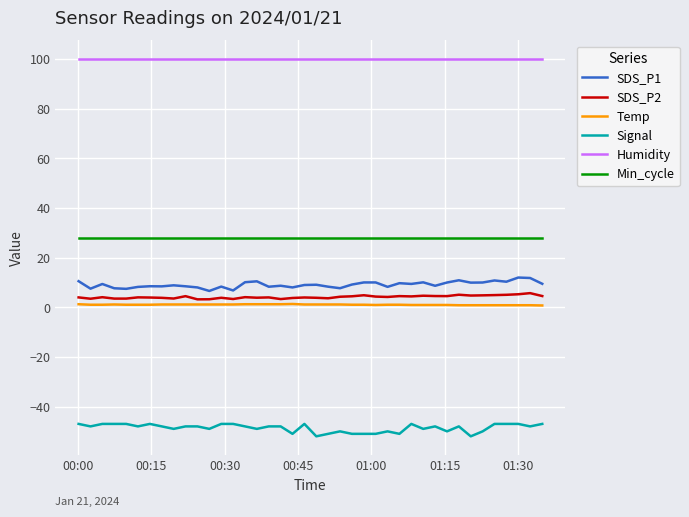

What is the minimum value shown in the chart?

-52.0